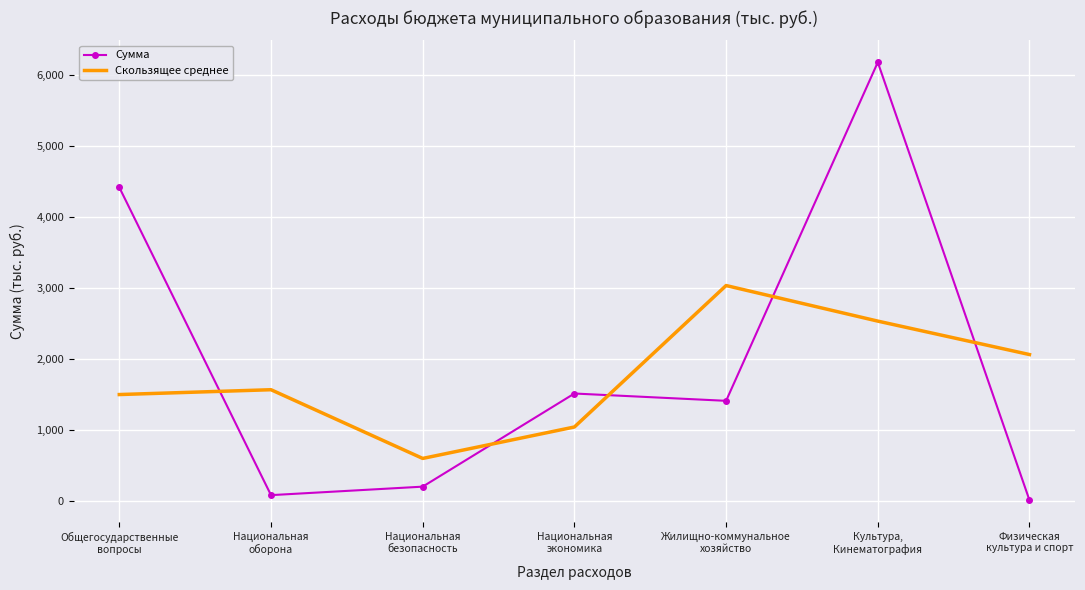

The value of Сумма at Общегосударственные
вопросы is 6637.6. True or false?

False